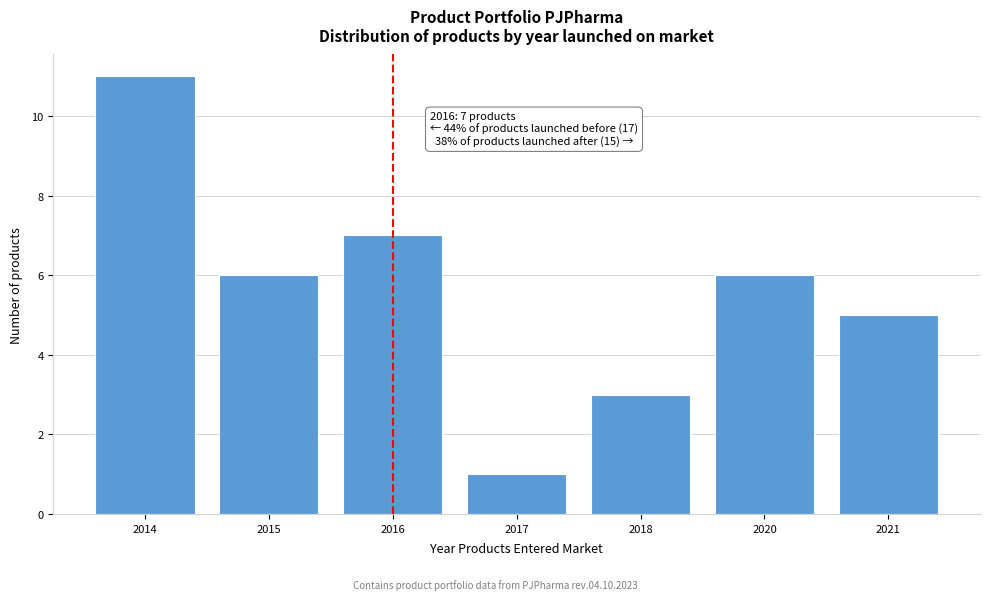

Reading right to left, extract all data points from this chart.

5	6	3	1	7	6	11